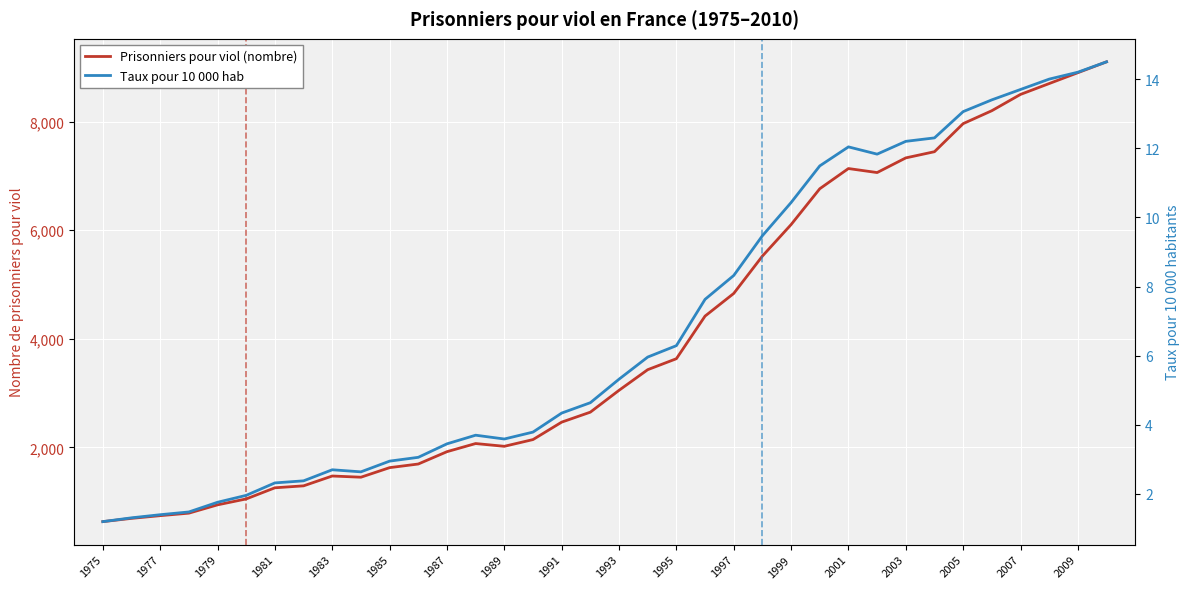

What is the maximum value for Taux pour 10 000 hab?

14.5